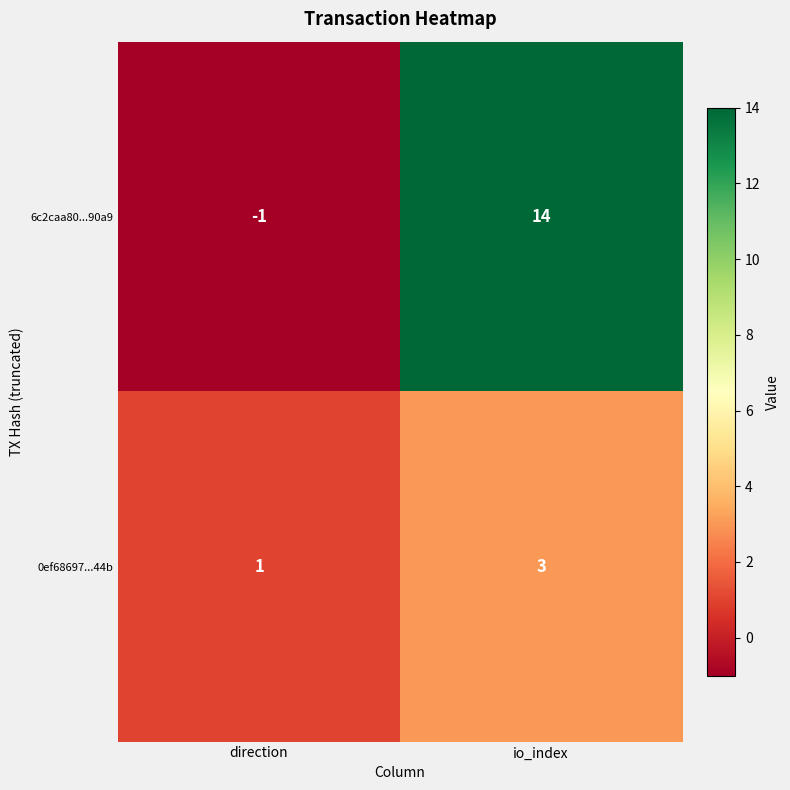

At which category is the sum across all series the highest?

io_index